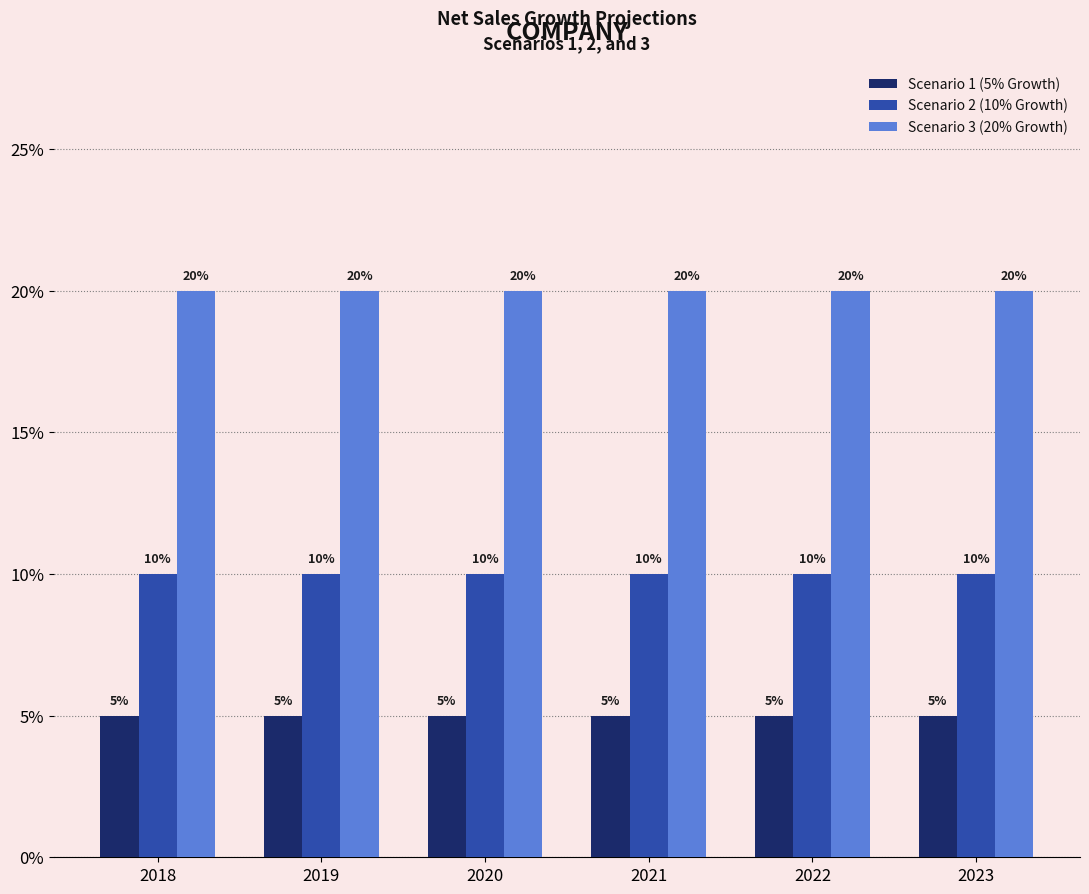

At which category does the chart reach its minimum across all series?

2018